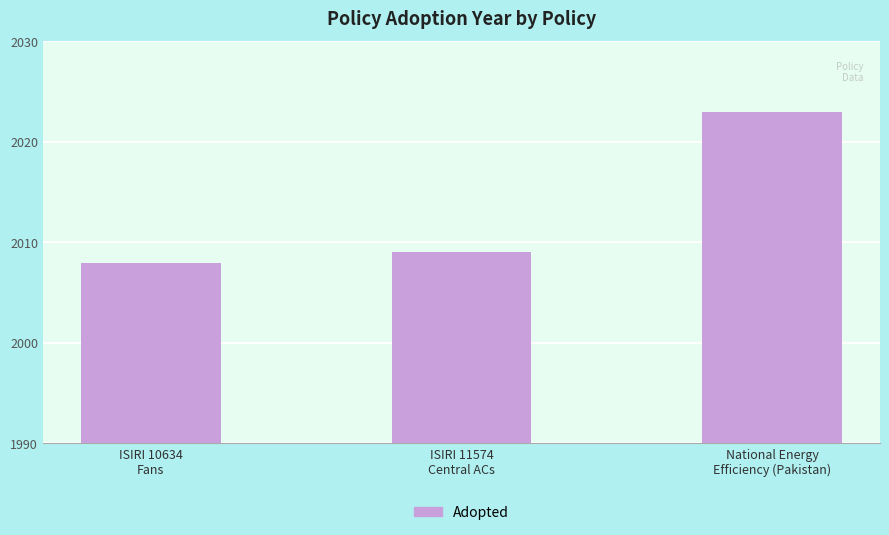

At which label is the value closest to 2015?

ISIRI 11574
Central ACs